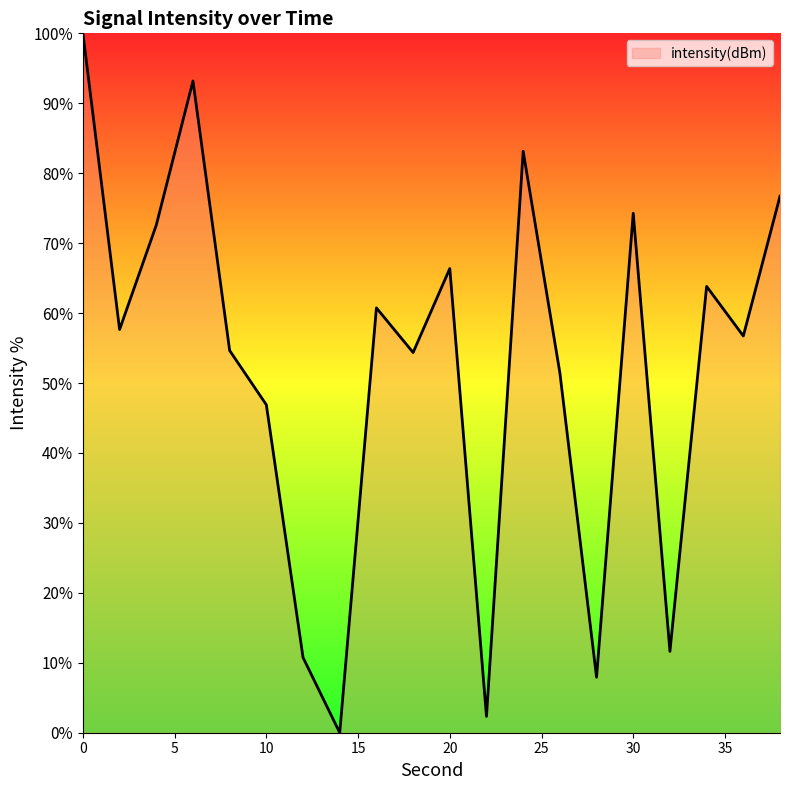

What is the maximum value shown in the chart?

100.0